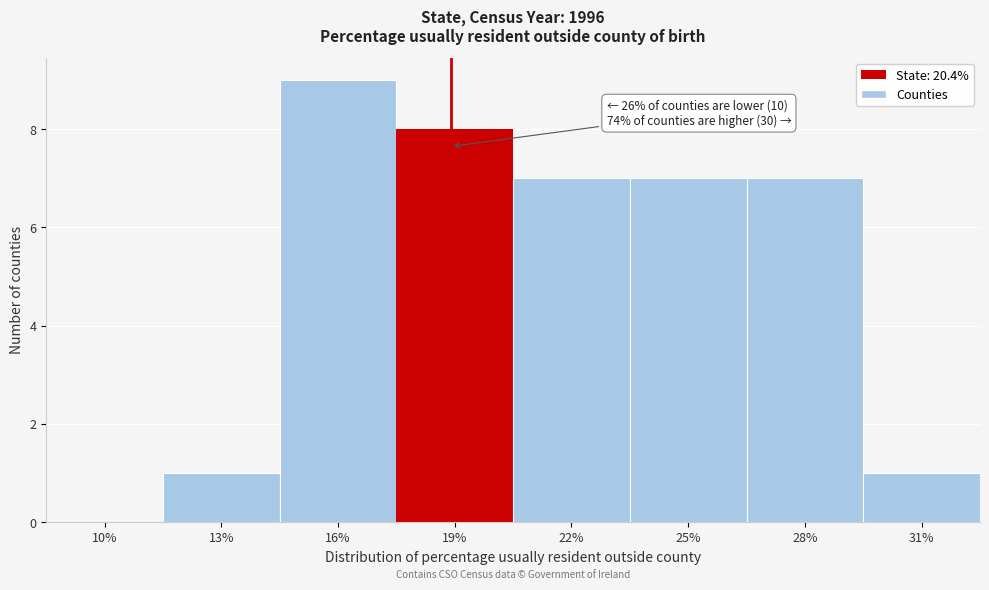

Reading right to left, what are all the values shown in this chart?

31%=1	28%=7	25%=7	22%=7	19%=8	16%=9	13%=1	10%=0